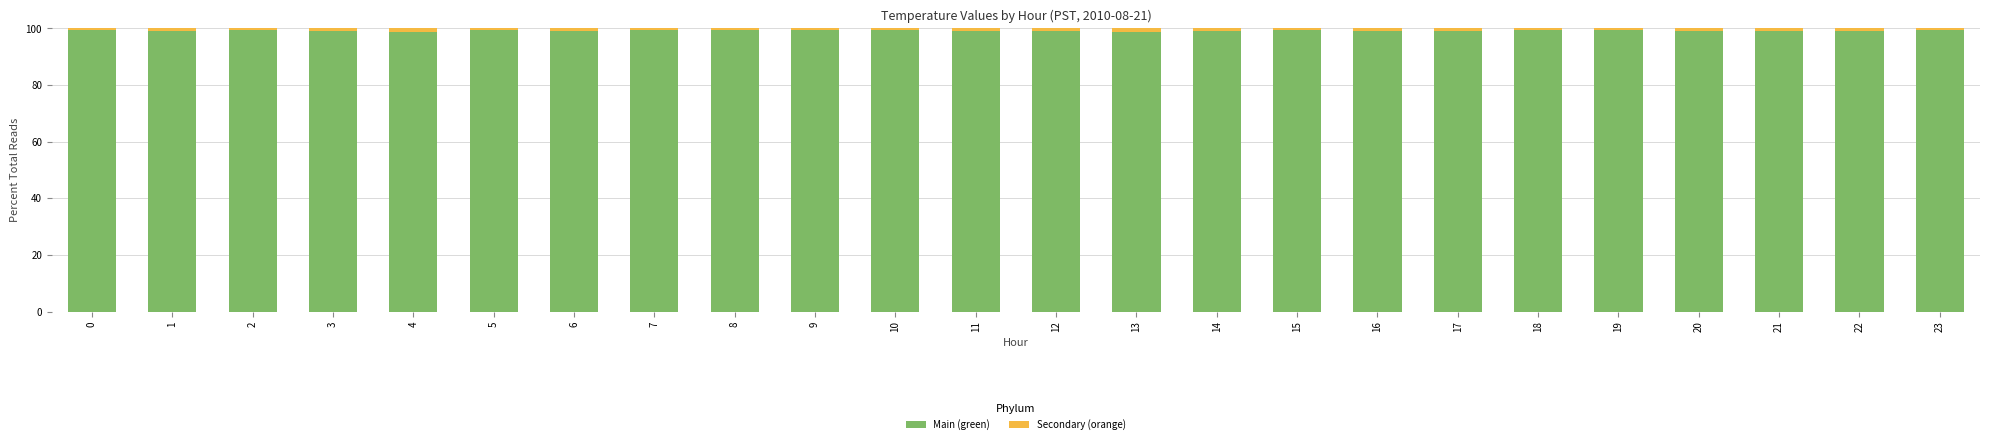

What is the highest value of the Main (green) series?

99.6